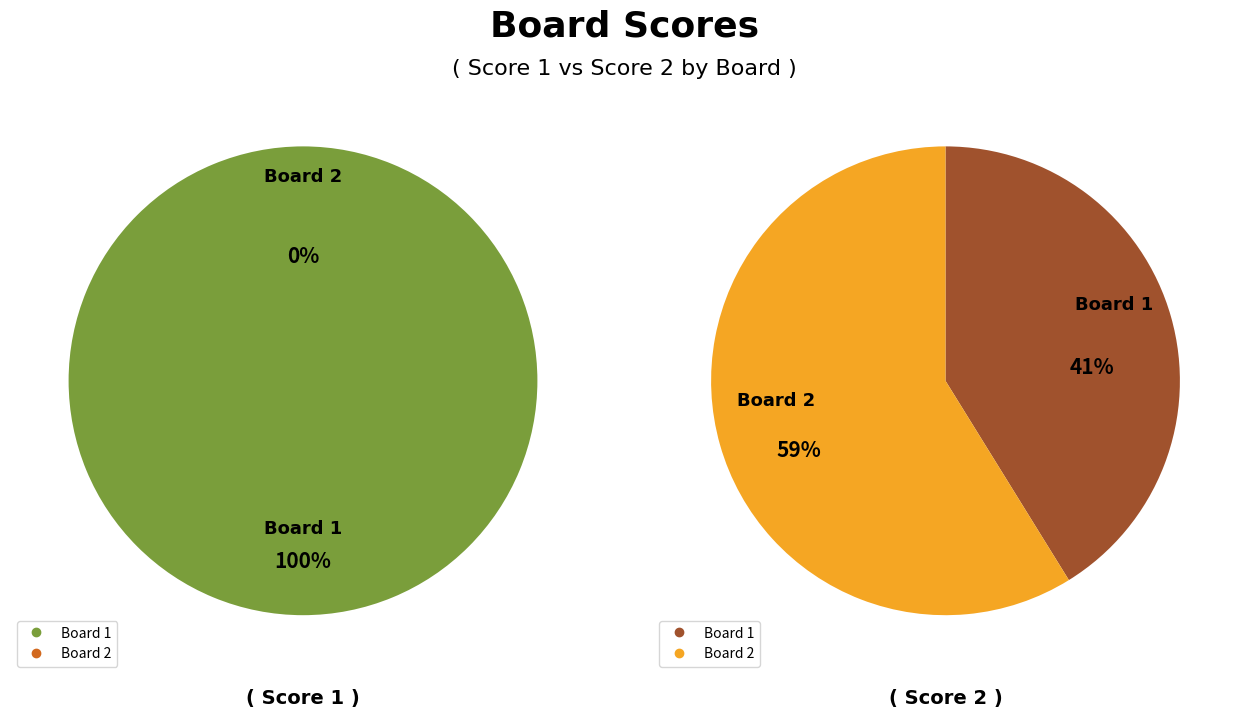

How many slices are in this pie chart?

2